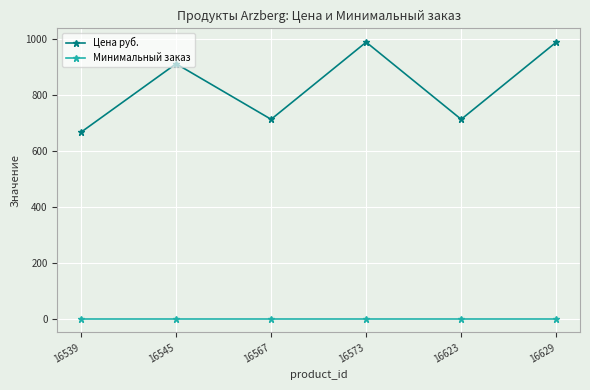

Is it true that Минимальный заказ equals 1.0 at 16545?

True